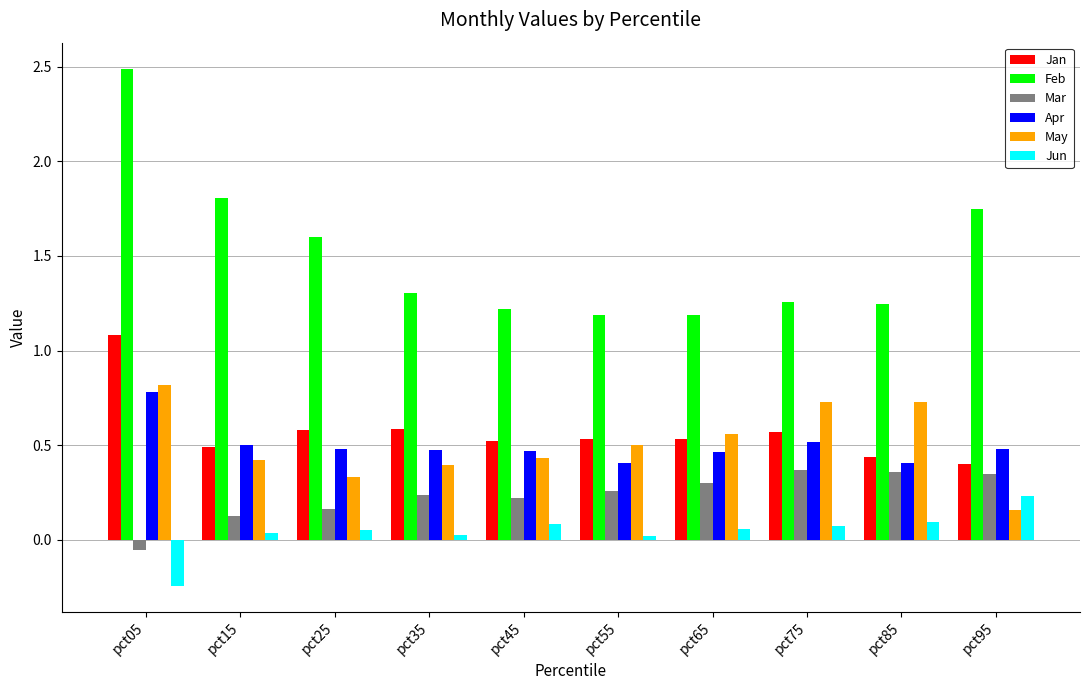

Is it true that Apr equals 0.4 at pct55?

True